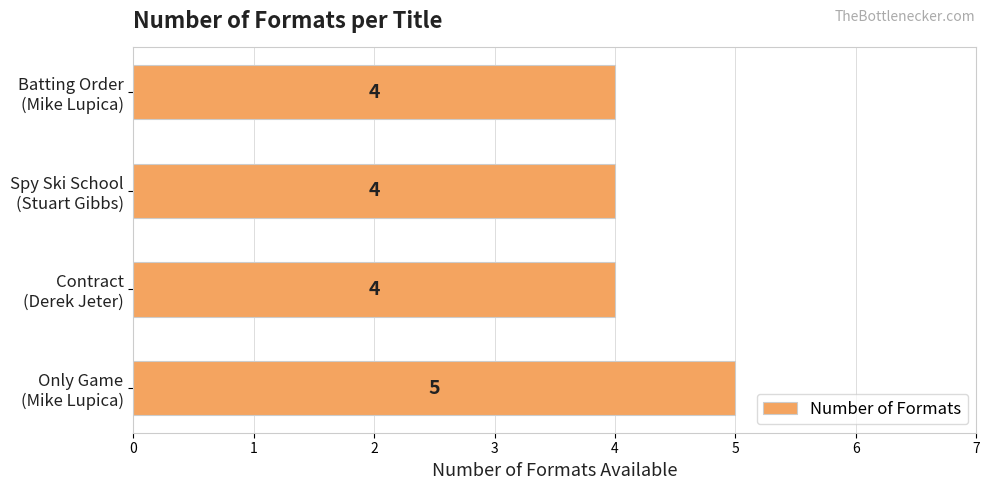

How many values are between 4 and 5?

4